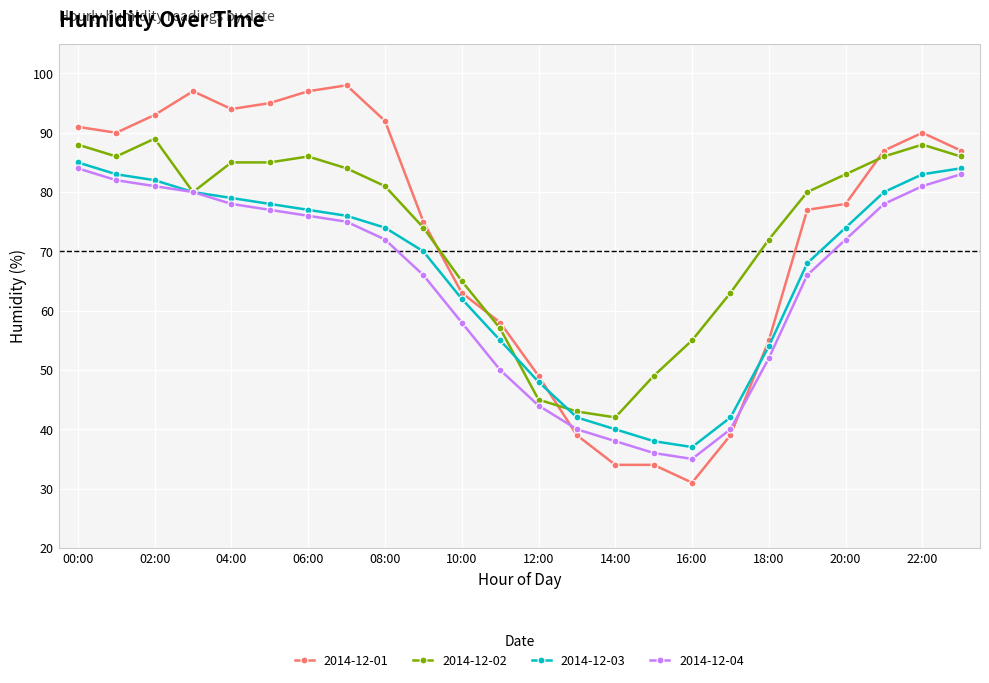

What is the minimum value shown in the chart?

31